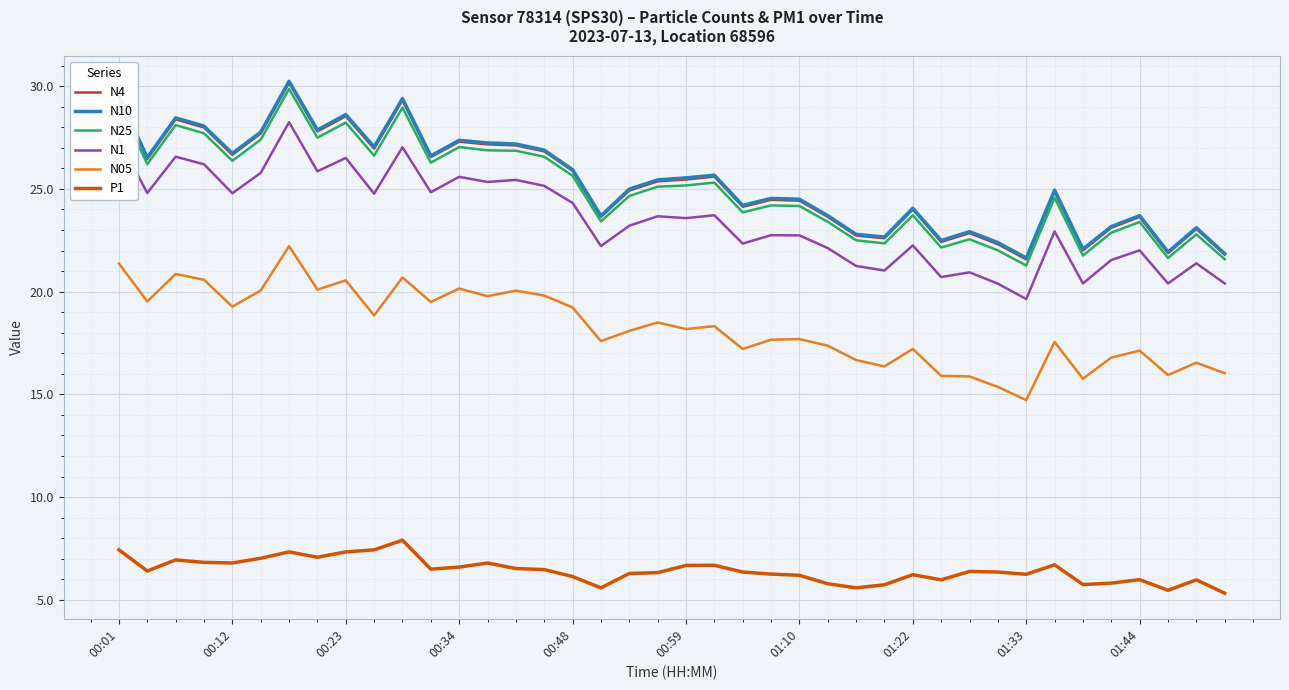

True or false: N10 and P1 intersect in this chart.

False